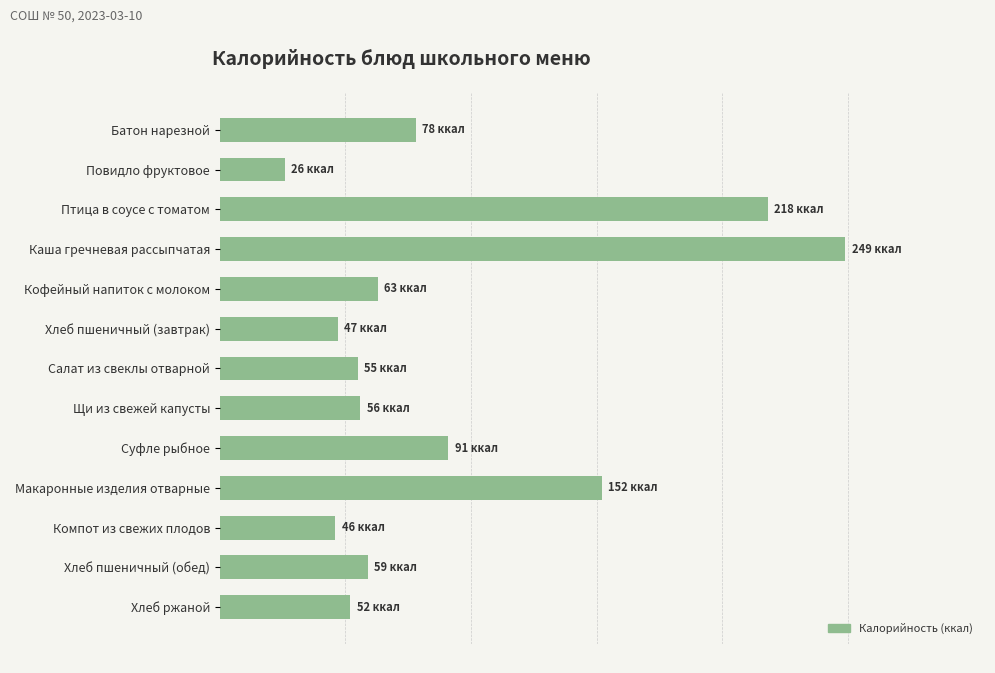

What is the ratio of the value at Салат из свеклы отварной to the value at Хлеб пшеничный (обед)?

0.9